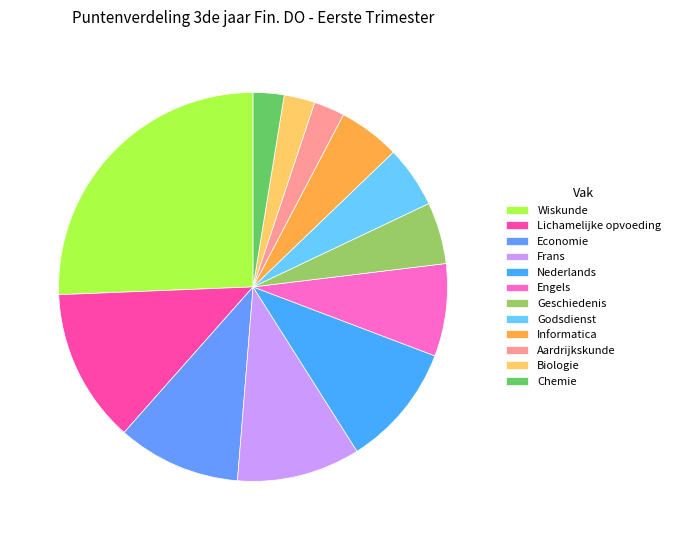

Count the number of slices in the pie.

12